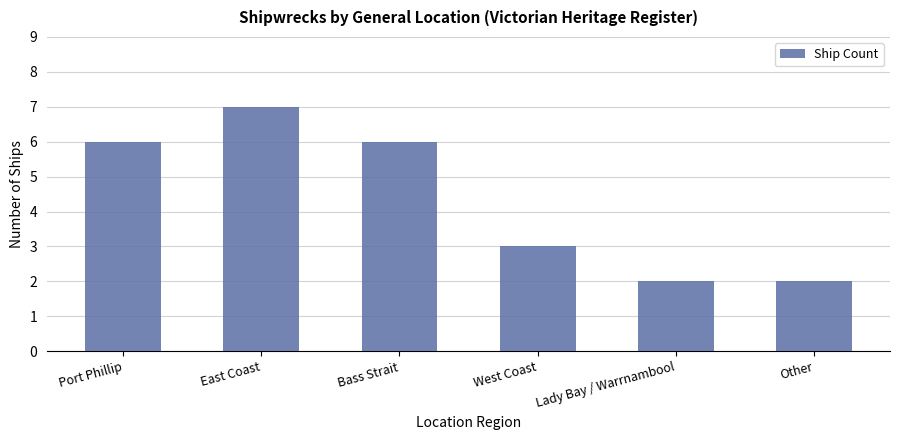

What position from the right is Bass Strait?

4